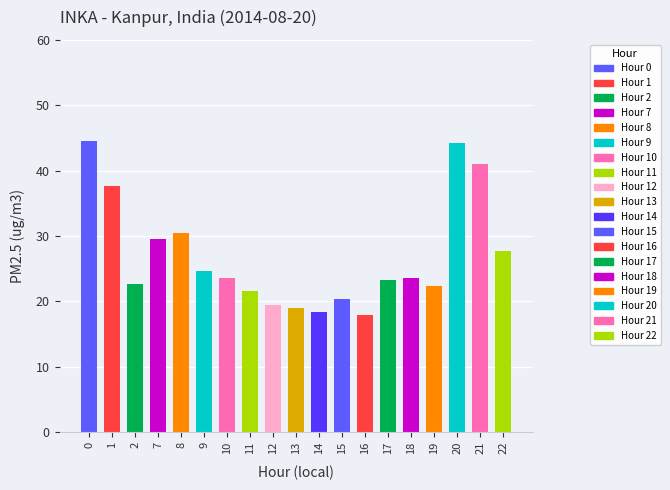

What is the greatest value displayed?

44.5